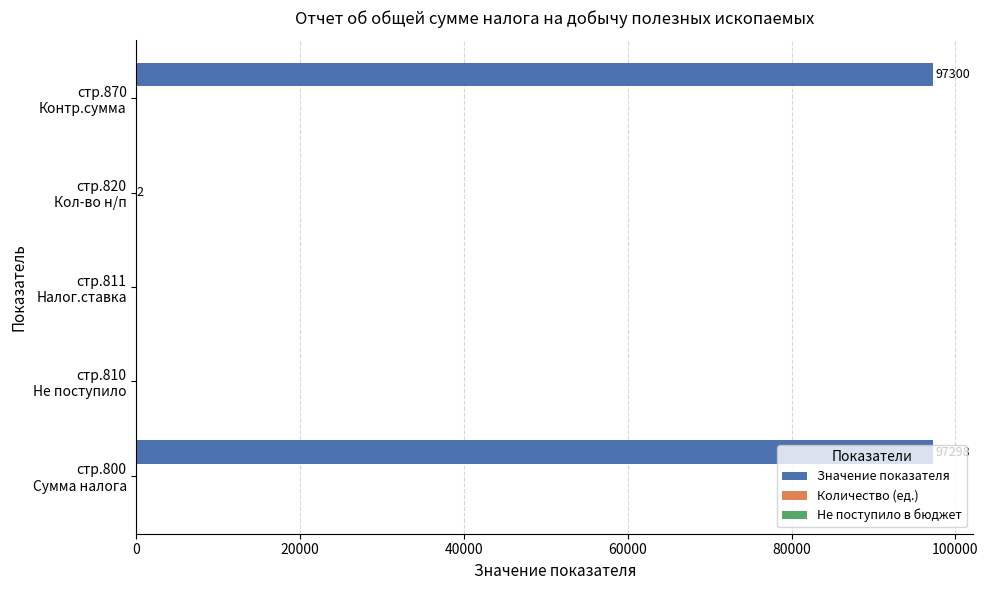

Which series has the largest total across all categories?

Значение показателя